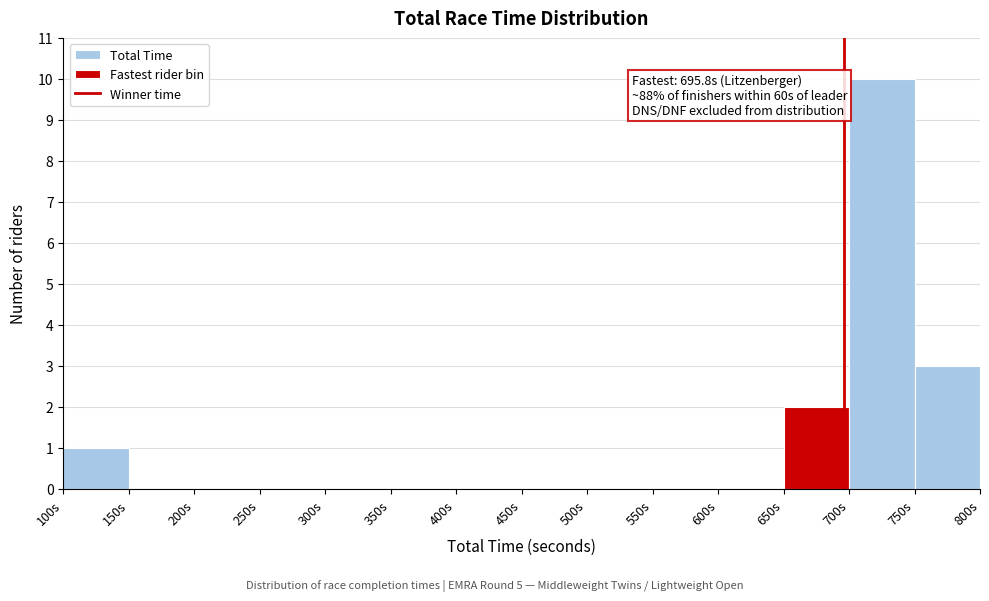

Which range on the x-axis has the tallest bar?

700 to 750